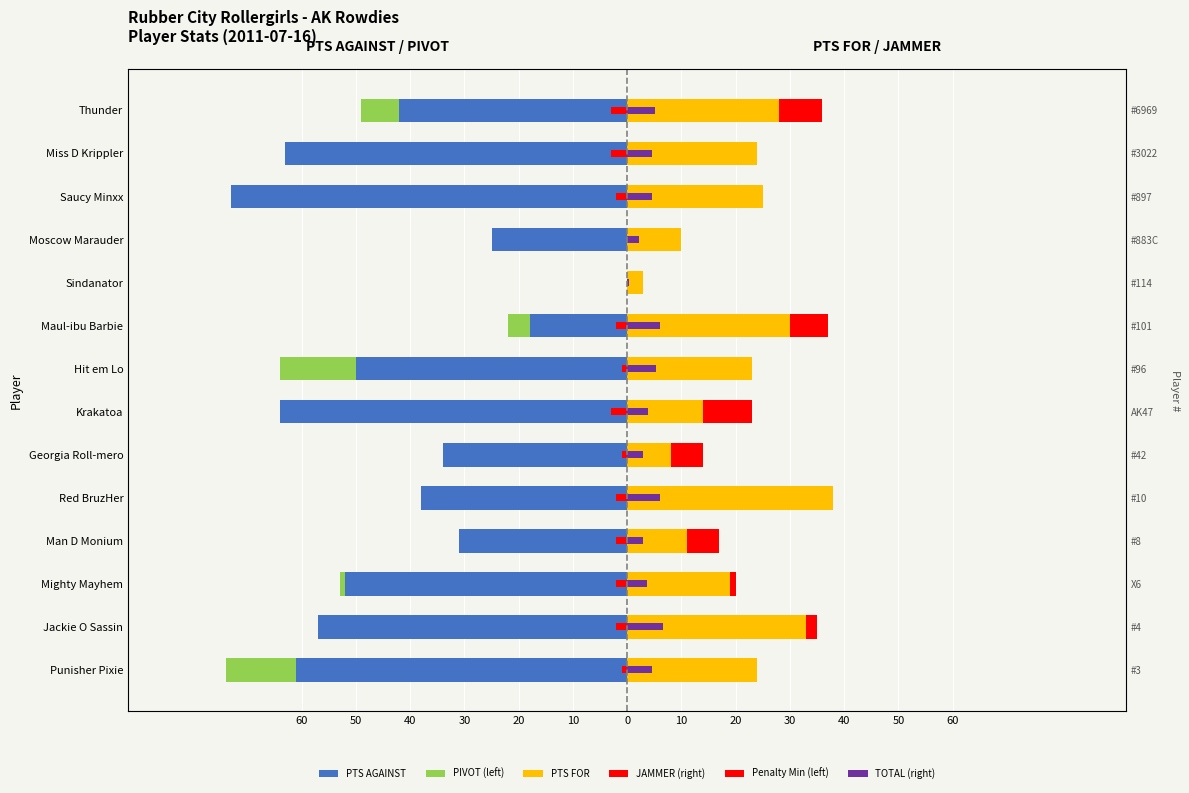

Count the JAMMER (right) values in the range 0 to 6.

11